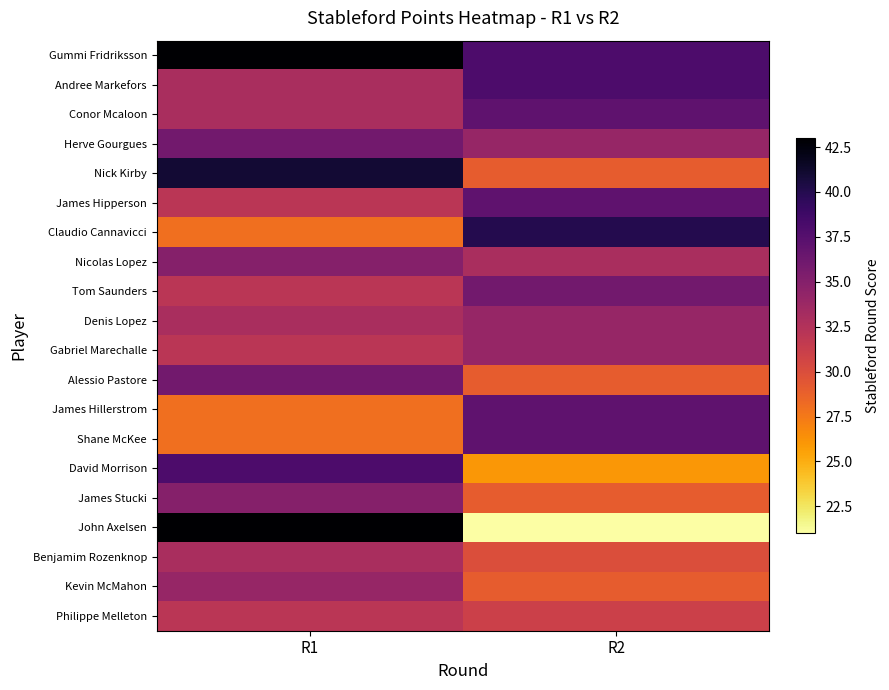

Which series has the widest spread of values?

John Axelsen